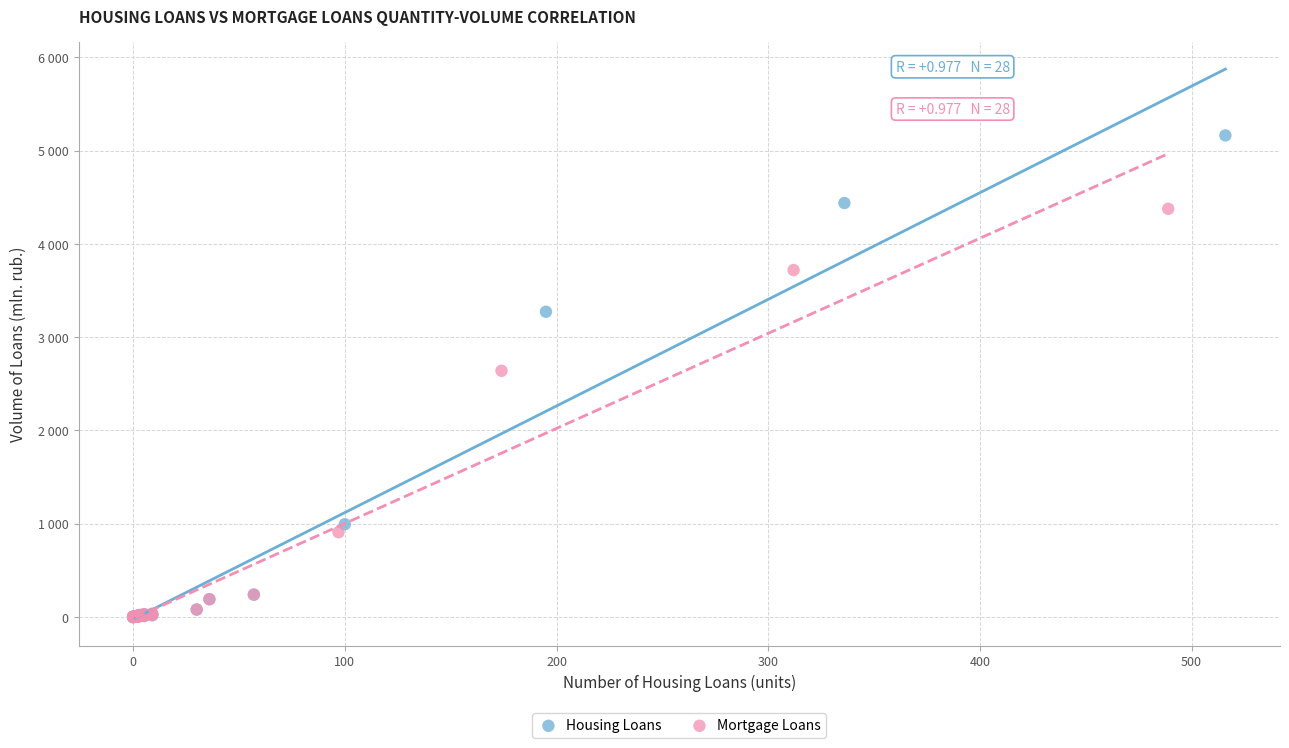

What are all the series names shown in the legend?

Housing Loans, Mortgage Loans